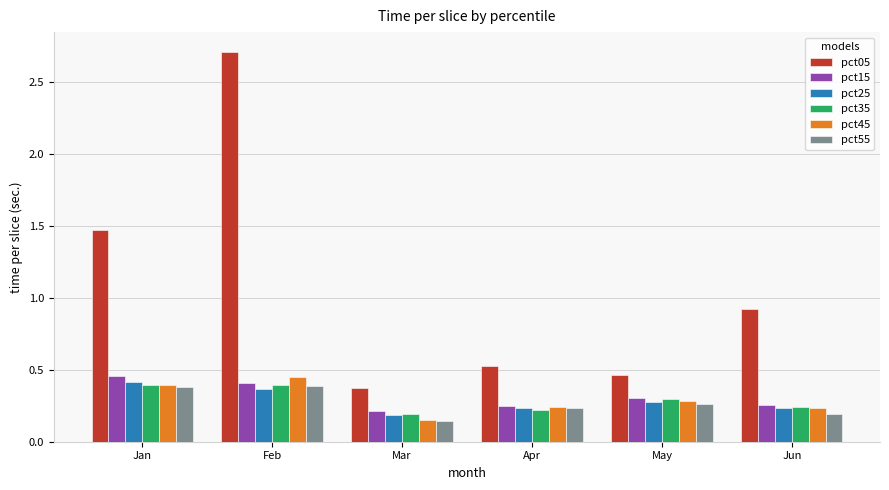

The value of pct45 at Apr is 0.2. True or false?

True